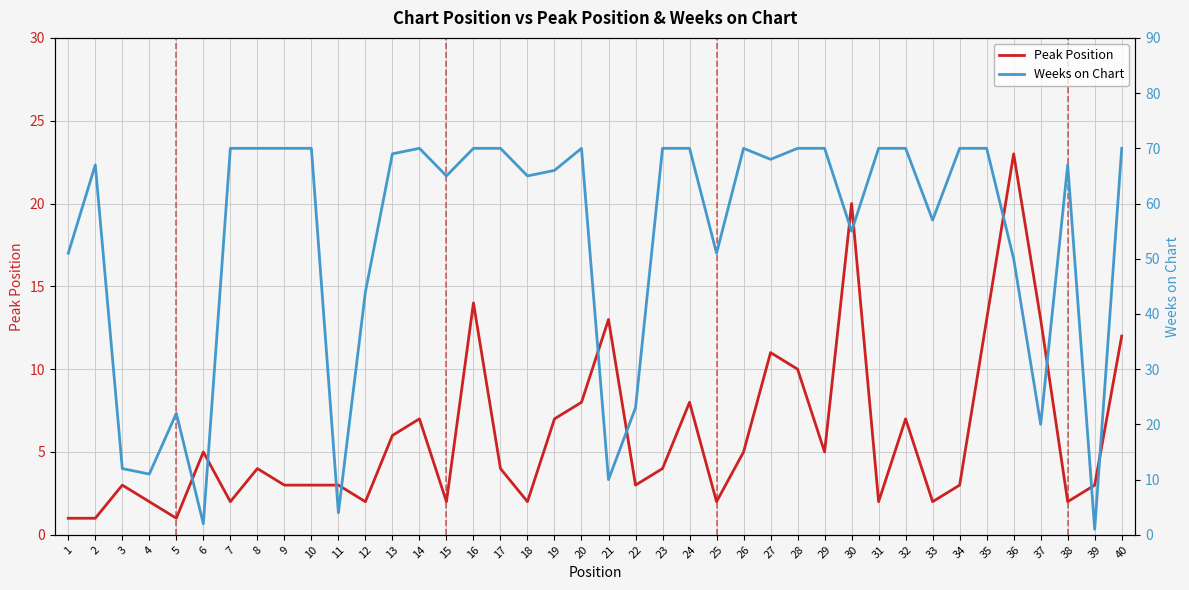

What is the value of the Peak Position point at the 25th from the left?

2